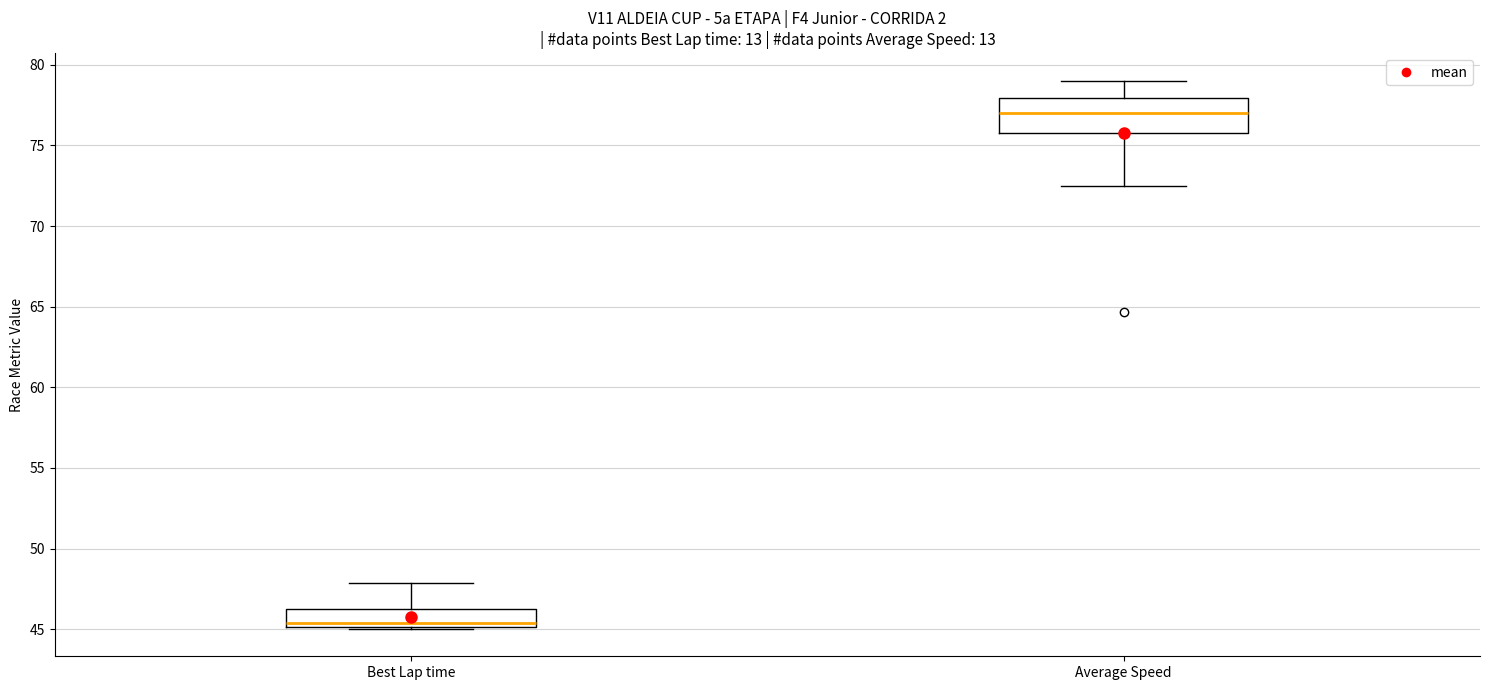

Which box has the highest median line?

Average Speed